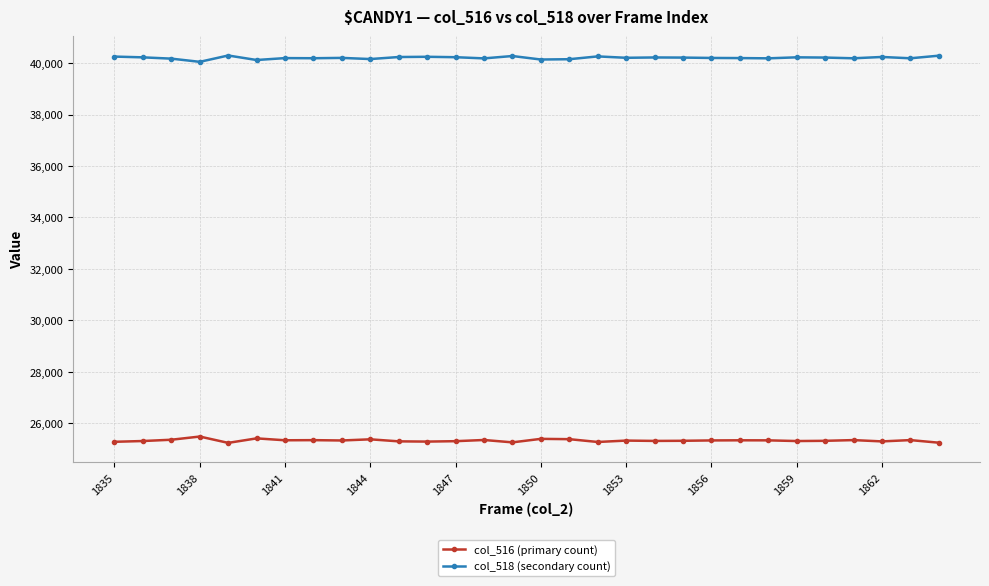

What are all the series names shown in the legend?

col_516 (primary count), col_518 (secondary count)